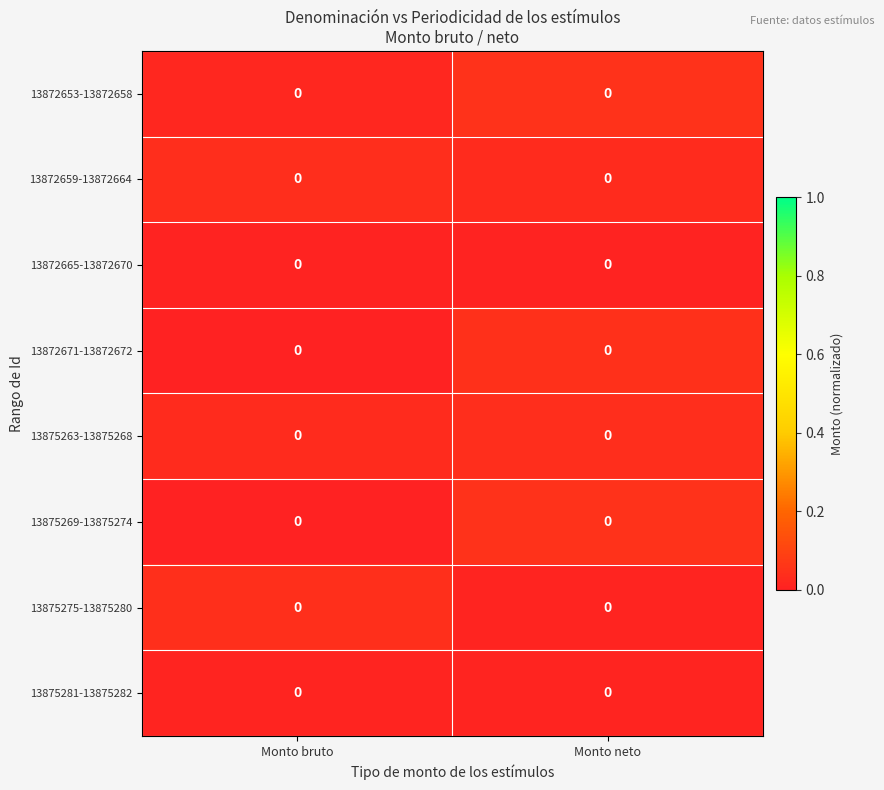

At which category is the sum across all series the highest?

Monto neto